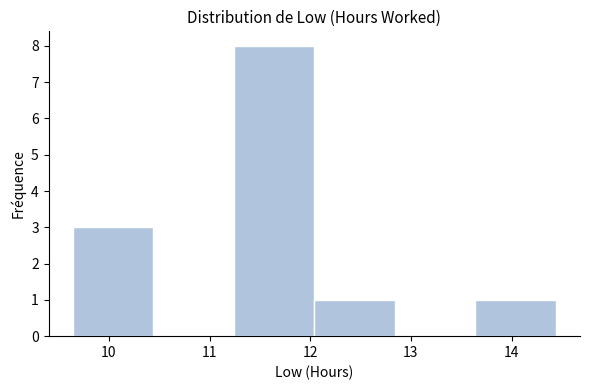

Reading left to right, list every bar in this chart as the range it spans on the x-axis followed by its height. Neither the bar edges nor the heights are printed on the chart, so give them approximately, as read against the axes.

9.64 to 10.44: 3
10.44 to 11.24: 0
11.24 to 12.04: 8
12.04 to 12.84: 1
12.84 to 13.64: 0
13.64 to 14.44: 1